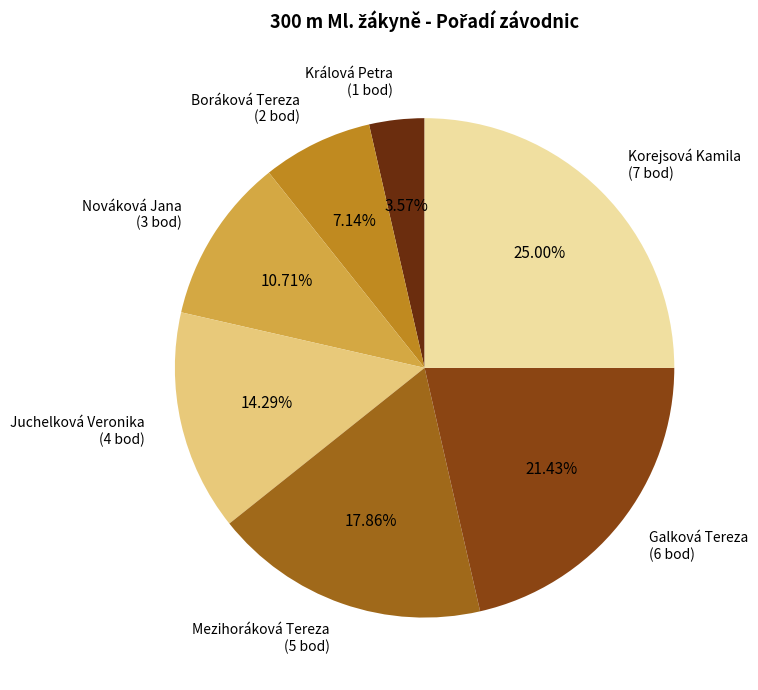

What percentage is the Juchelková Veronika slice, to the nearest percent?

14%